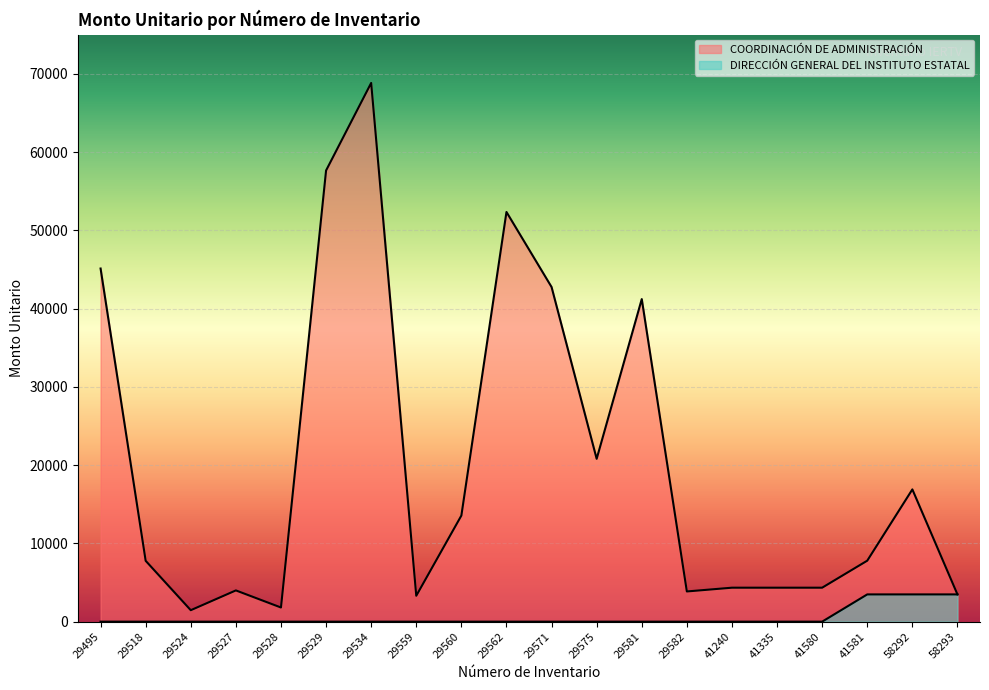

At how many categories does at least one series exceed 44303?

4